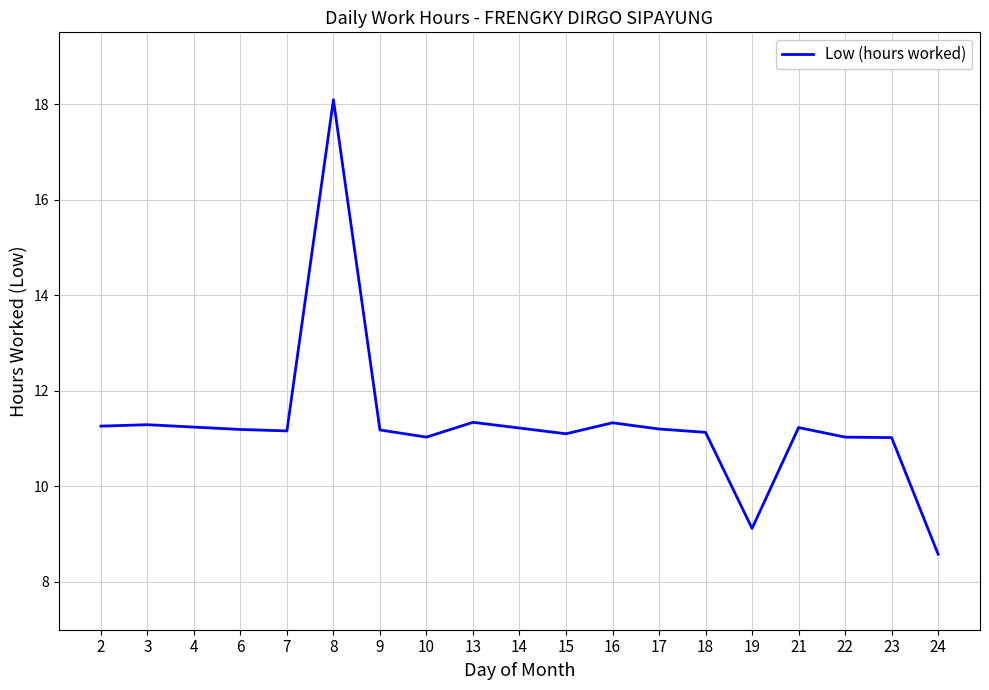

The value at 8 is 12.0. True or false?

False